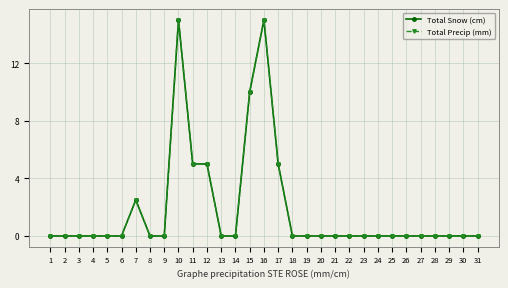

True or false: Total Snow (cm) has more than 2 interior local peaks.

True